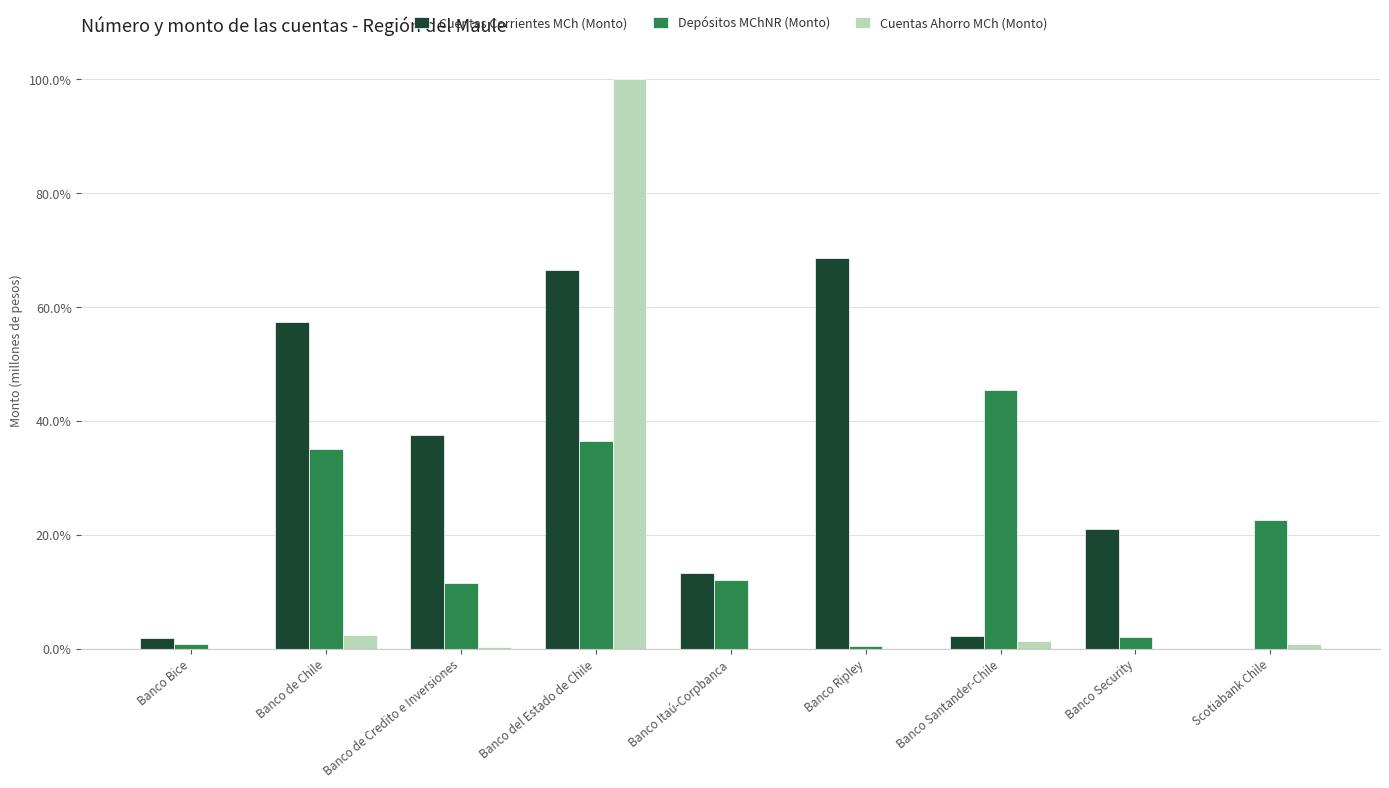

Which series has the widest spread of values?

Cuentas Ahorro MCh (Monto)